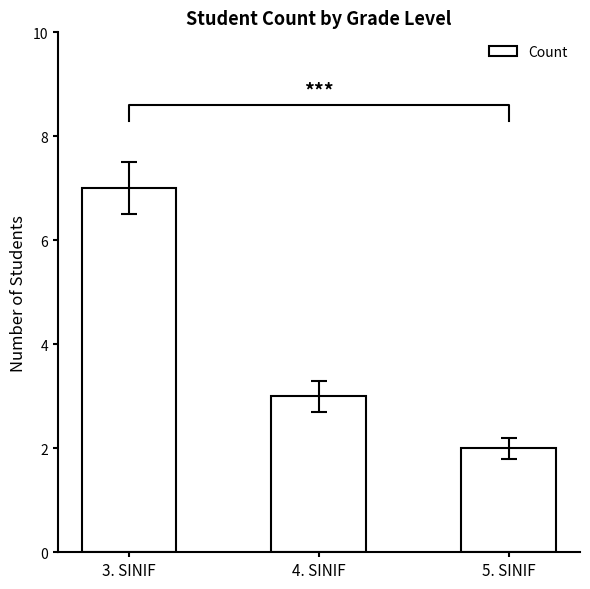

What is the change in value from 4. SINIF to 5. SINIF?

-1